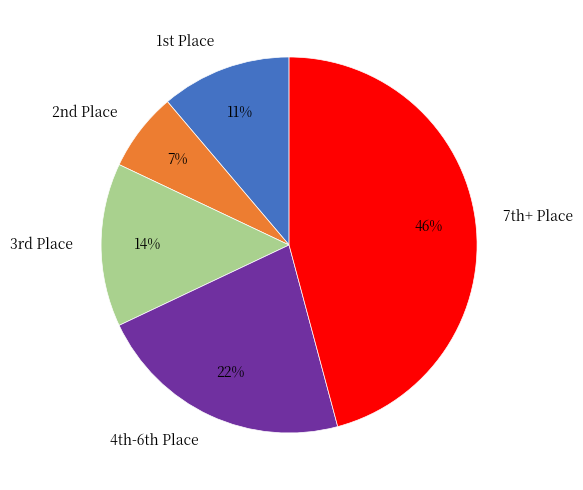

Is there any slice that represents more than half of the pie?

No